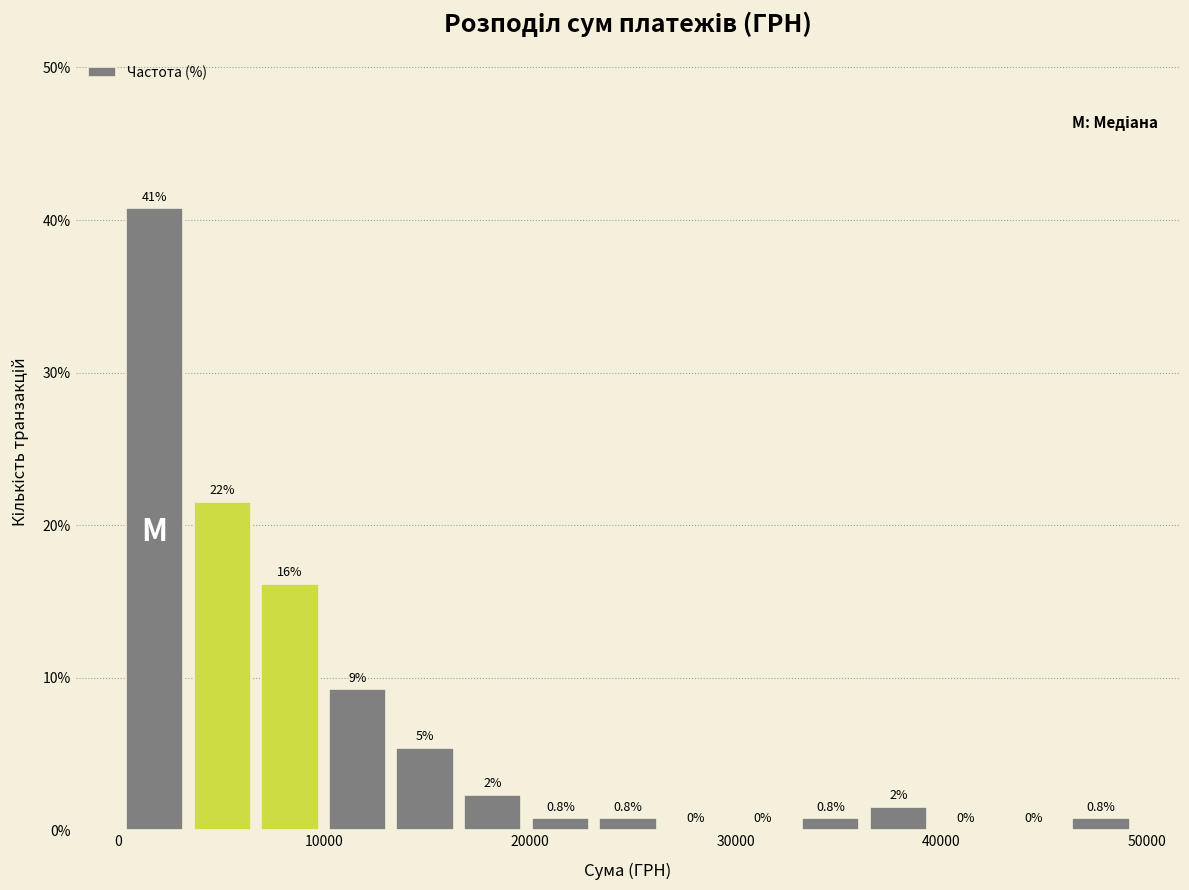

Read against the x-axis, roughly where is the centre of the tallest bar?

2000